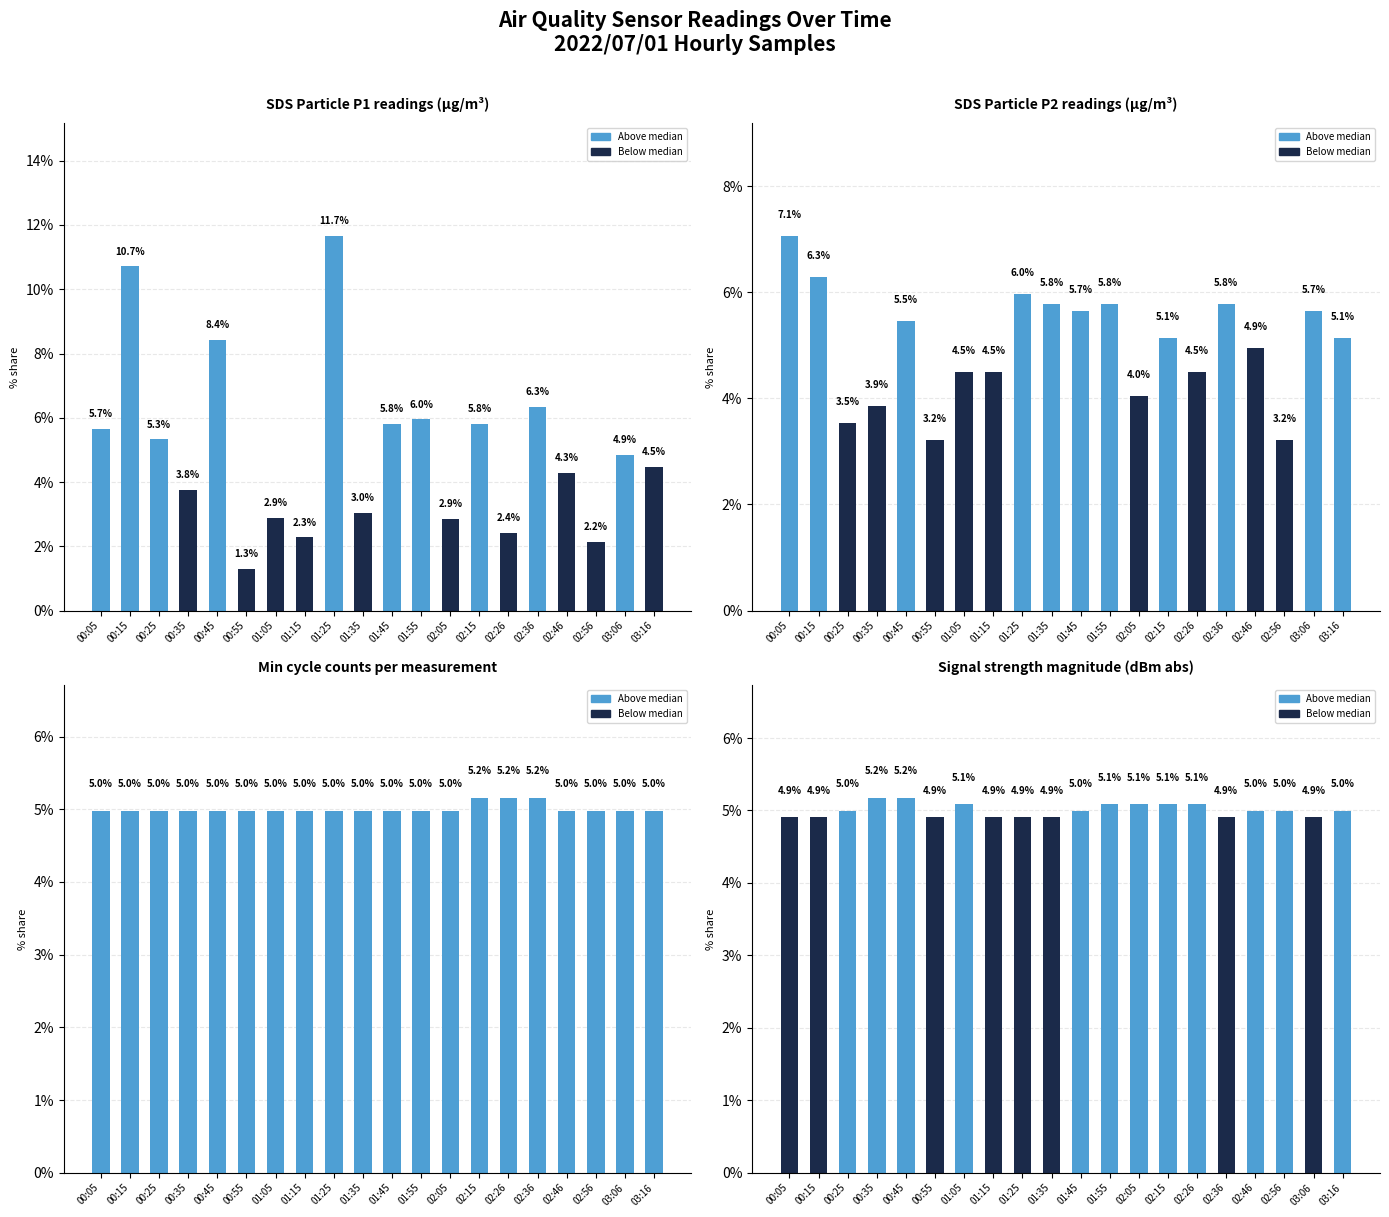

Which category has the highest value in the Min cycle counts per measurement series?

02:15